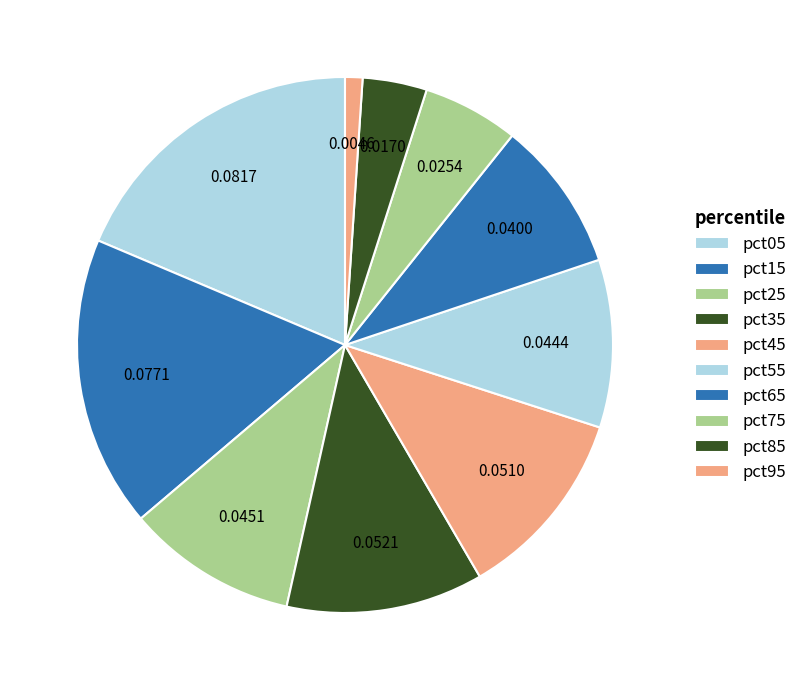

Count the number of slices in the pie.

10